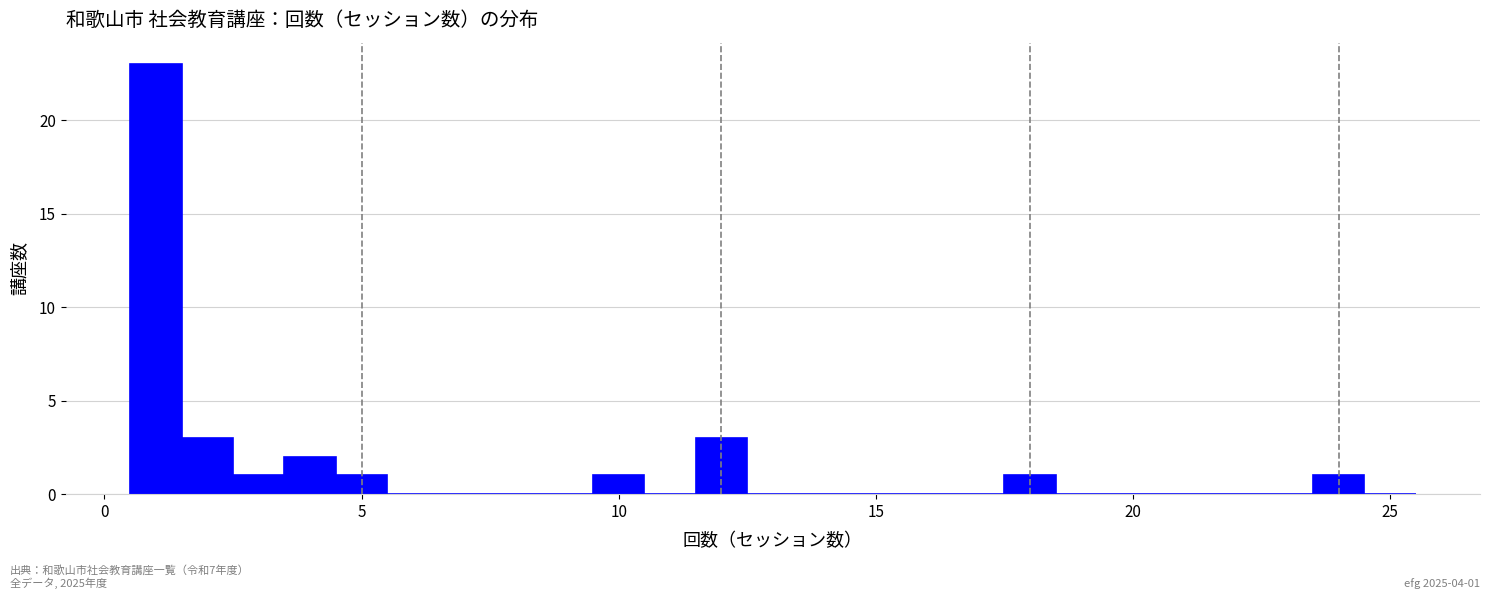

Read against the x-axis, roughly where is the centre of the tallest bar?

1.0